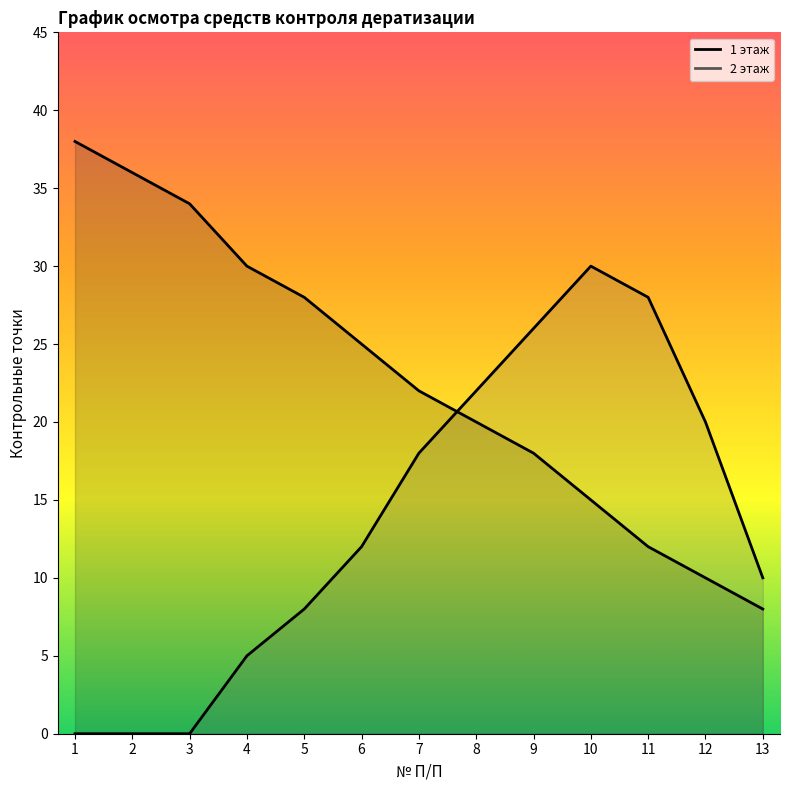

At how many categories does at least one series exceed 28?

5